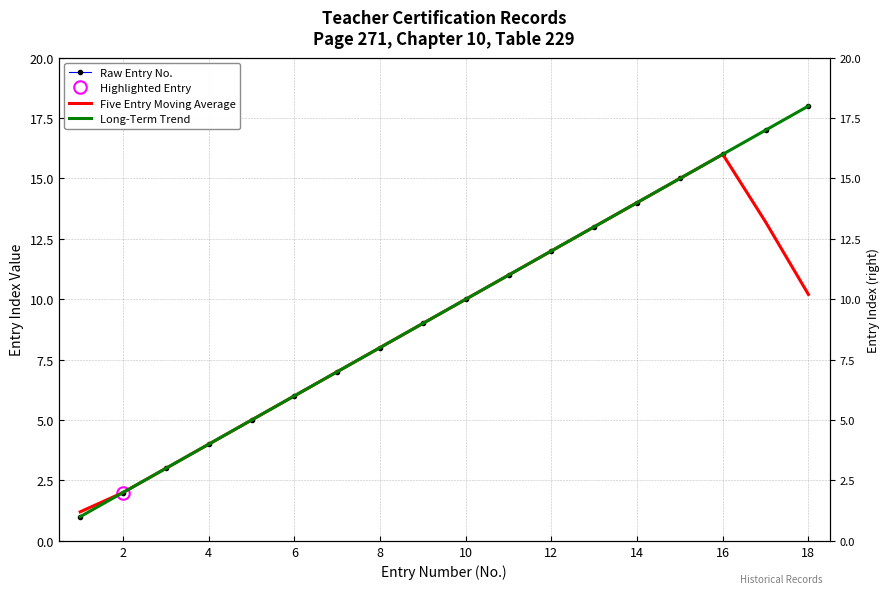

Between 12 and 16, which is larger?

16